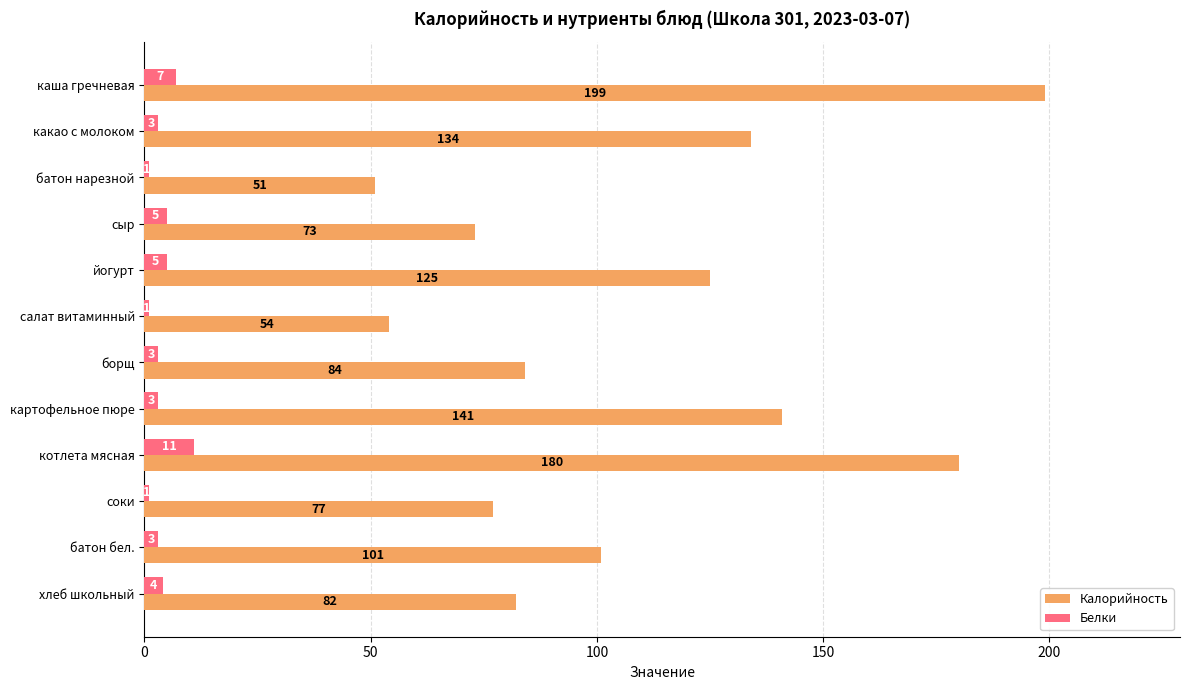

At which category is the sum across all series the highest?

каша гречневая